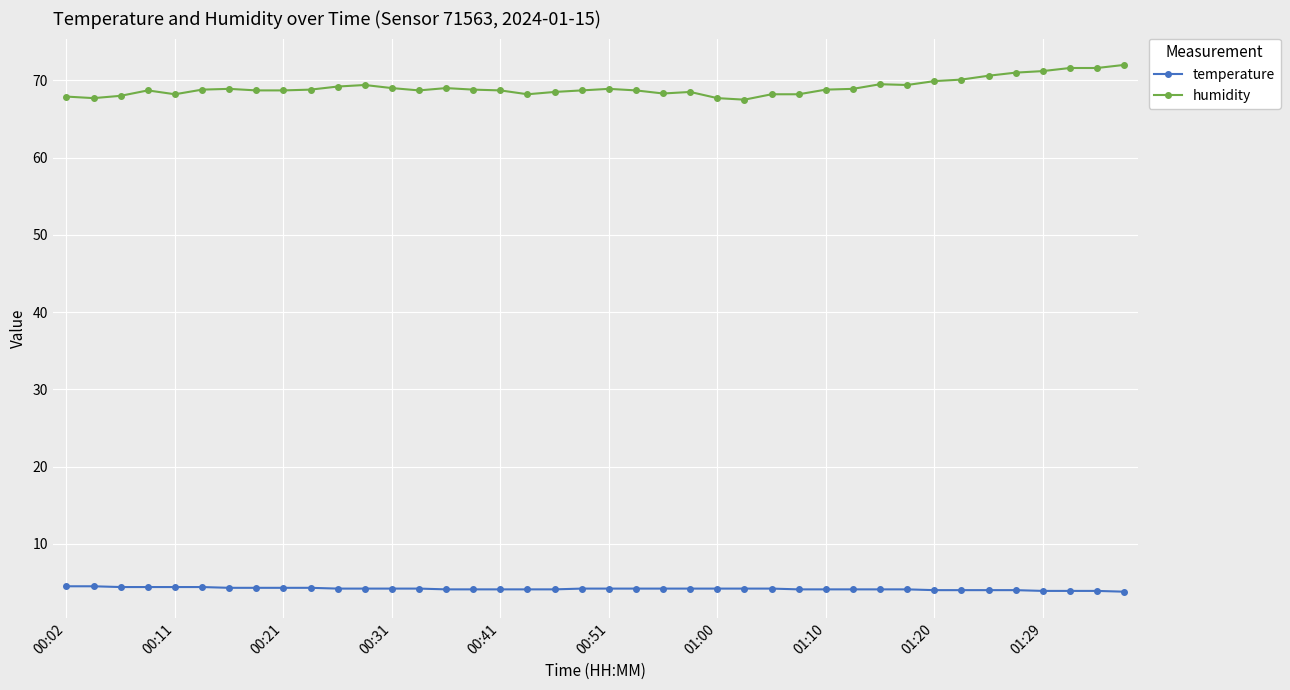

True or false: humidity and temperature cross at least once.

False